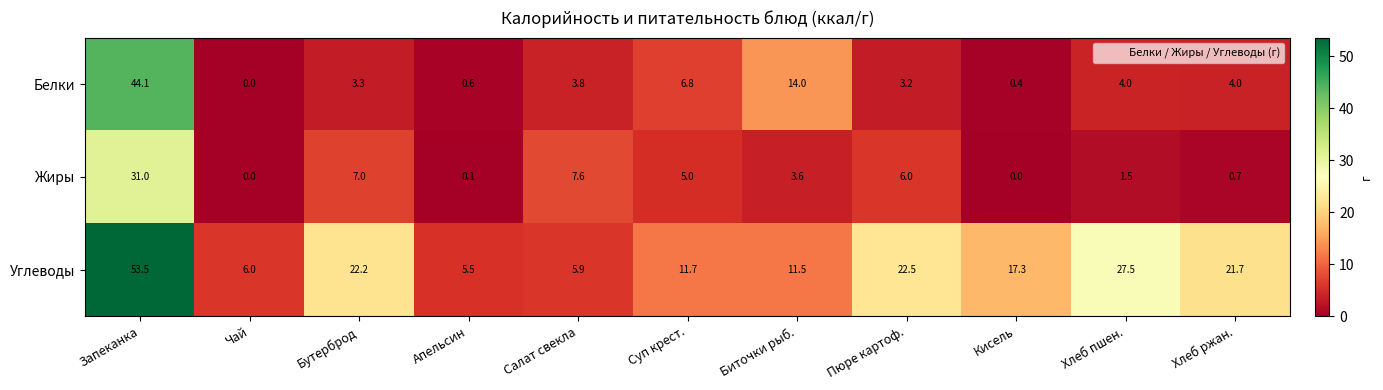

Rank the series by their average value, from lowest to highest.

Жиры, Белки, Углеводы